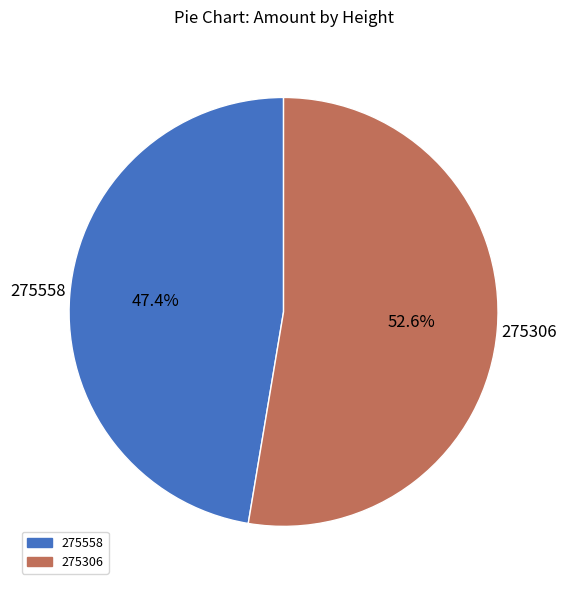

Do 275558 and 275306 together represent more than half of the pie?

Yes